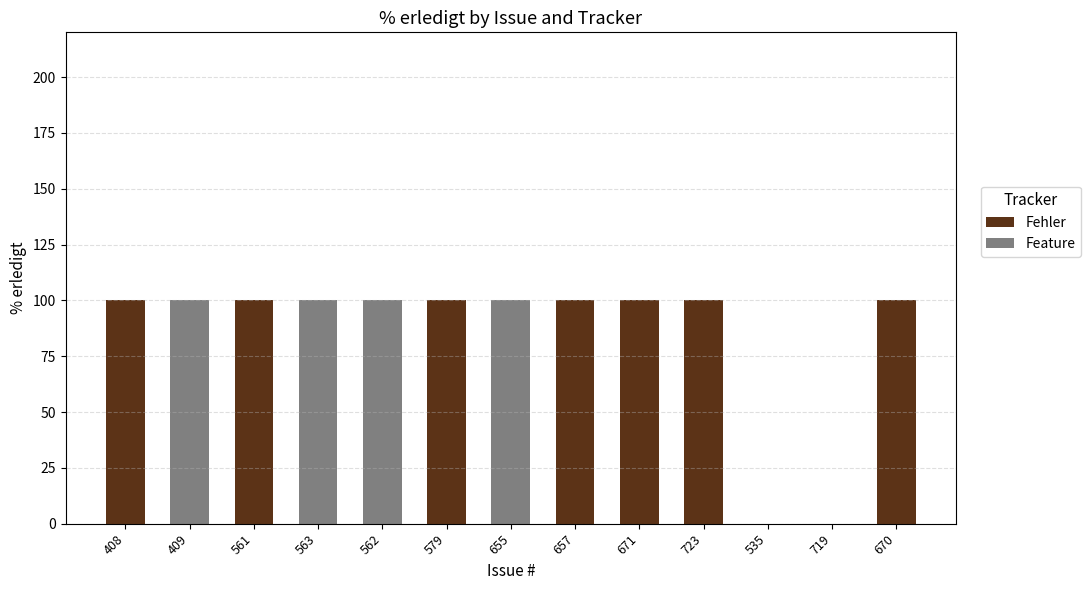

Reading left to right, transcribe the values for Fehler.

408=100	409=0	561=100	563=0	562=0	579=100	655=0	657=100	671=100	723=100	535=0	719=0	670=100